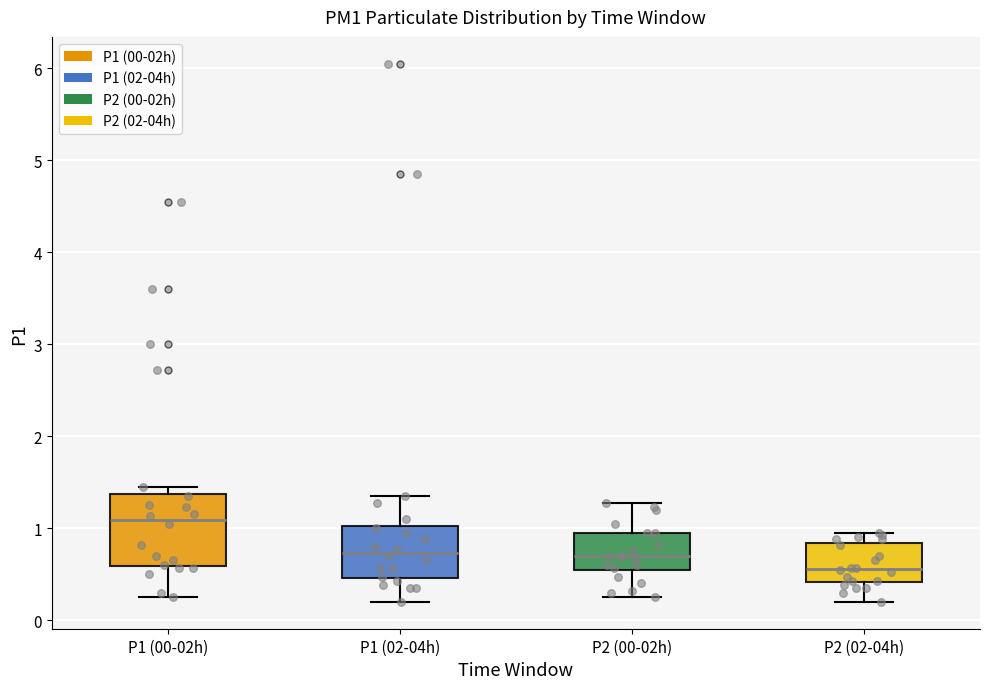

Comparing the boxes themselves (not the whiskers), which one is the tallest?

P1 (00-02h)